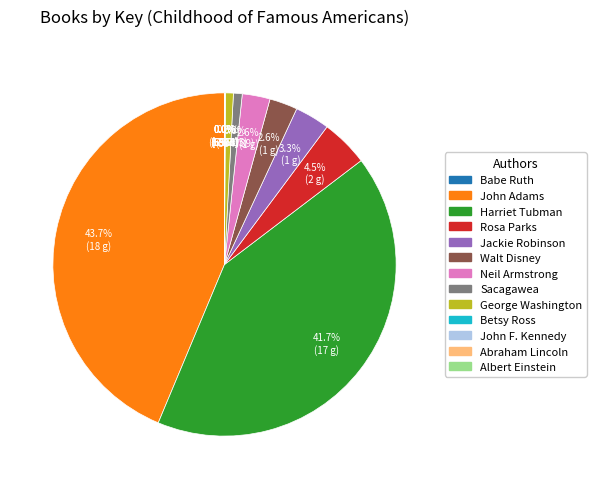

Between John Adams and George Washington, which is larger?

John Adams